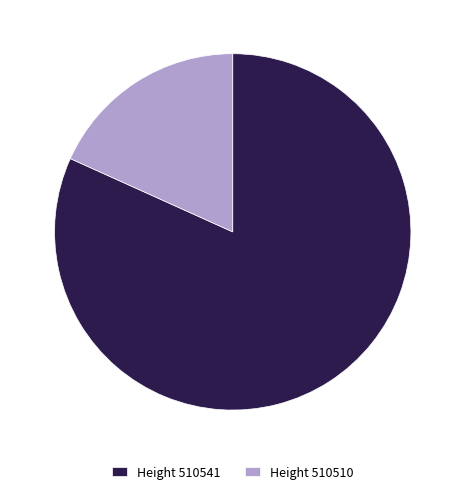

What is the largest slice in the pie chart?

Height 510541